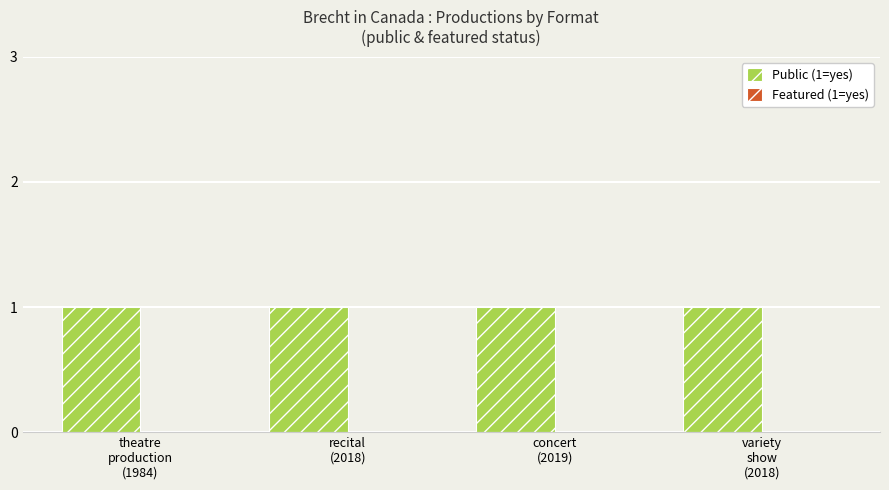

Reading left to right, transcribe all the data shown in this chart.

Public (1=yes): 1	1	1	1
Featured (1=yes): 0	0	0	0